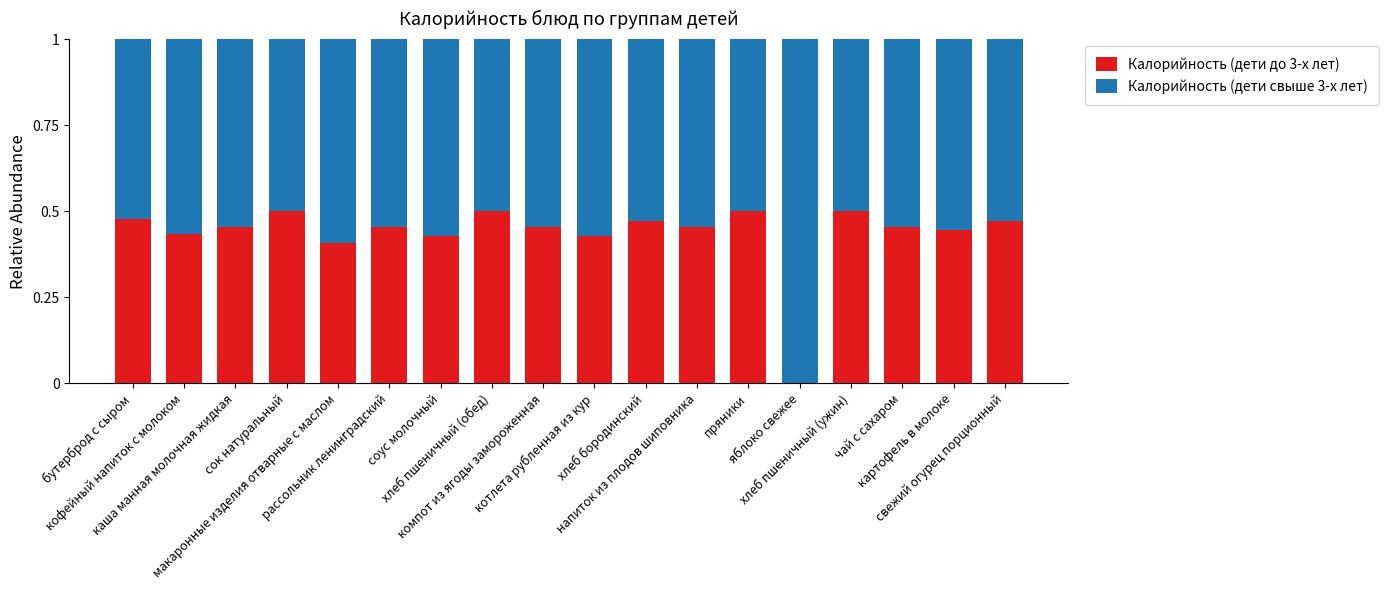

What is the sum of all Калорийность (дети до 3-х лет) values?

7.8